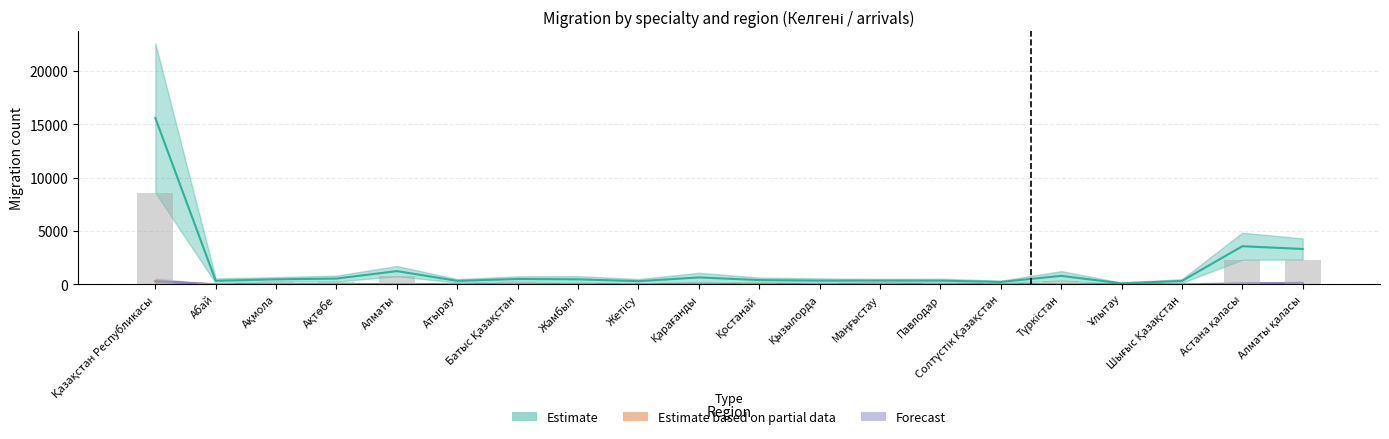

What is the label of the 4th bar from the left?

Ақтөбе